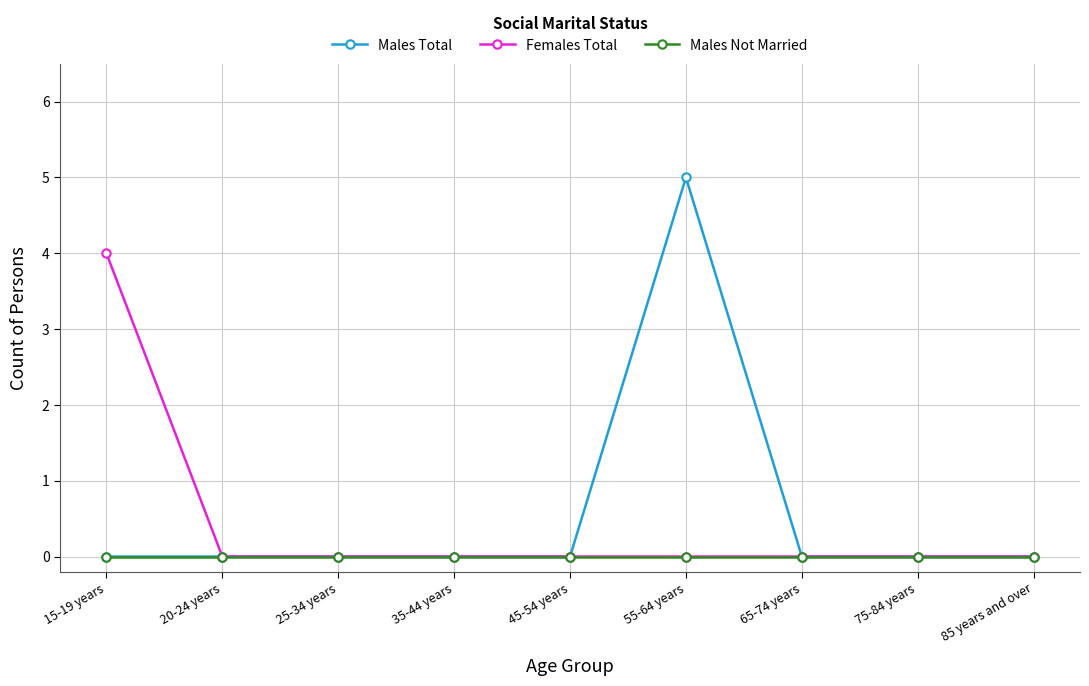

Rank the series by their maximum value, from highest to lowest.

Males Total, Females Total, Males Not Married